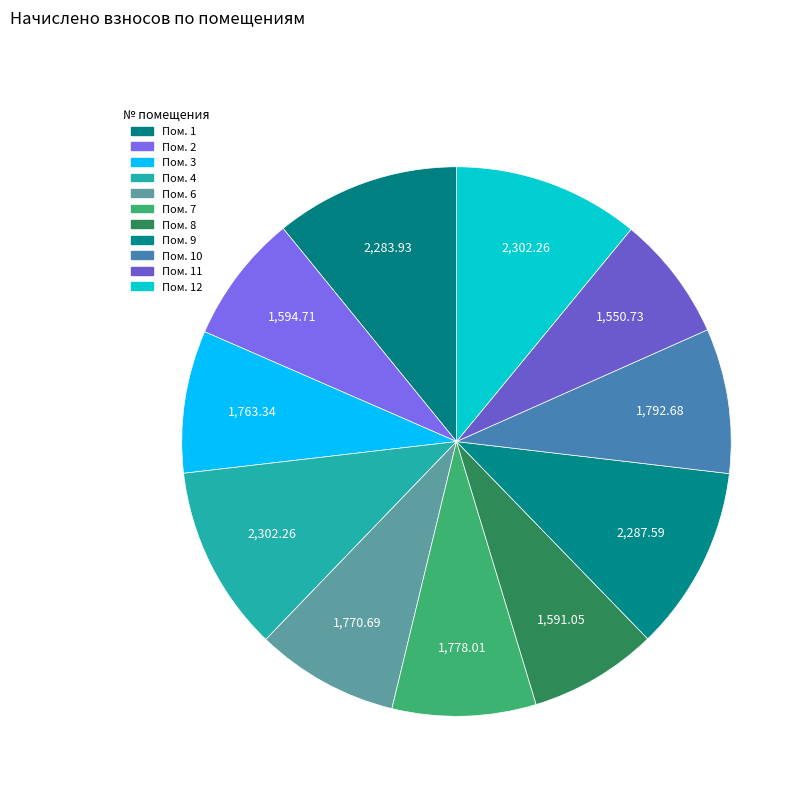

Count the number of slices in the pie.

11